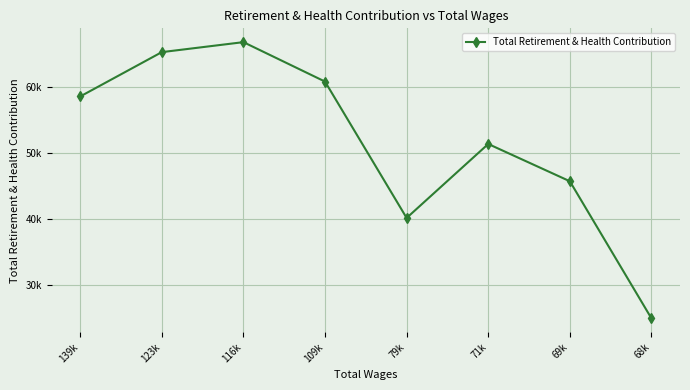

The chart shows a value of 58618 at 139k. True or false?

True